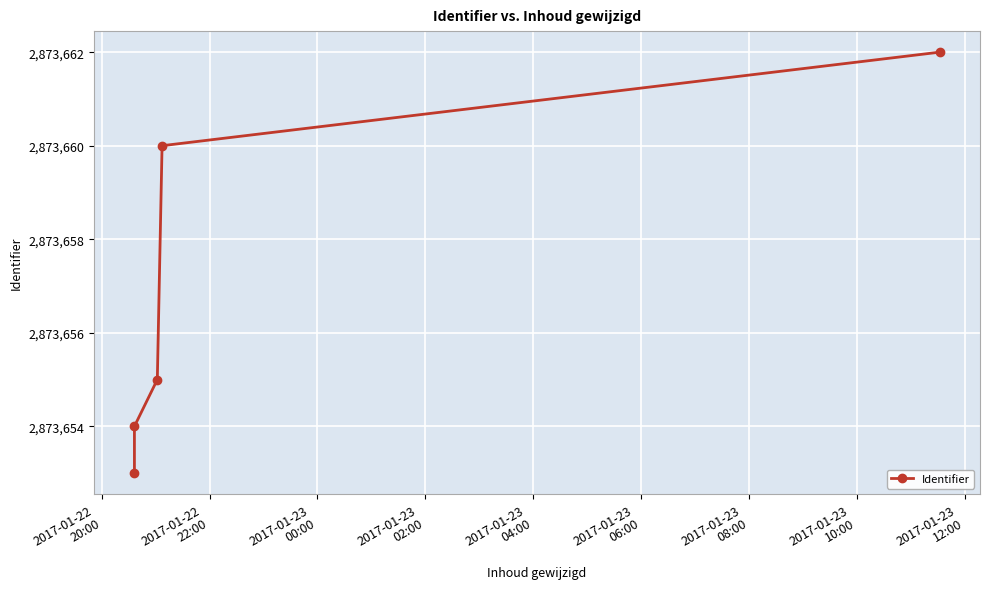

True or false: the data has more than 1 interior local peaks.

False